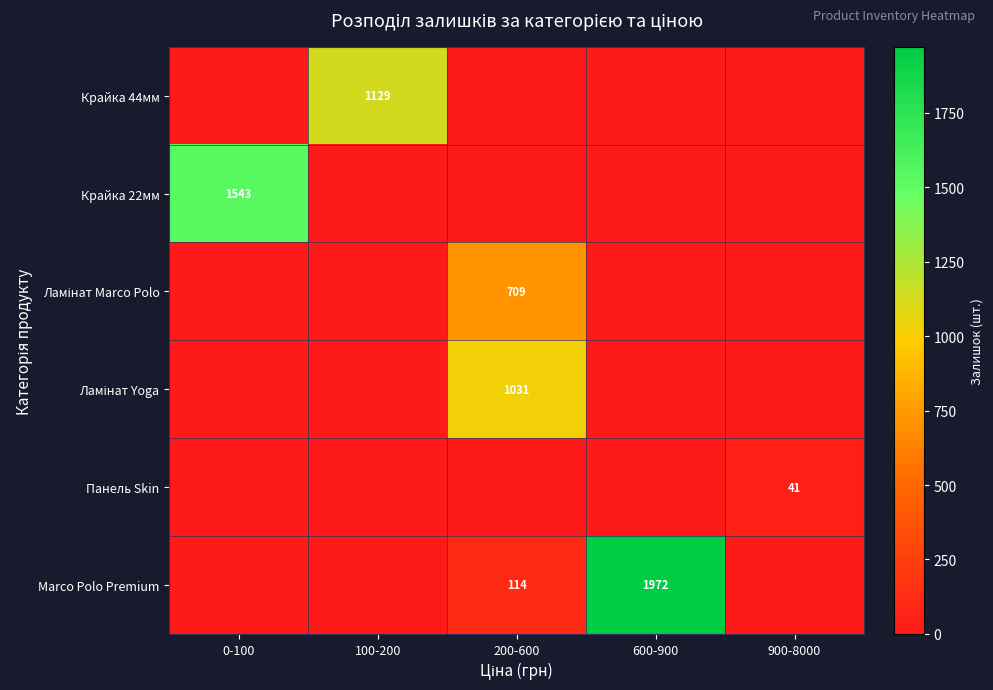

Which has a higher value, 900-8000 or 100-200?

100-200